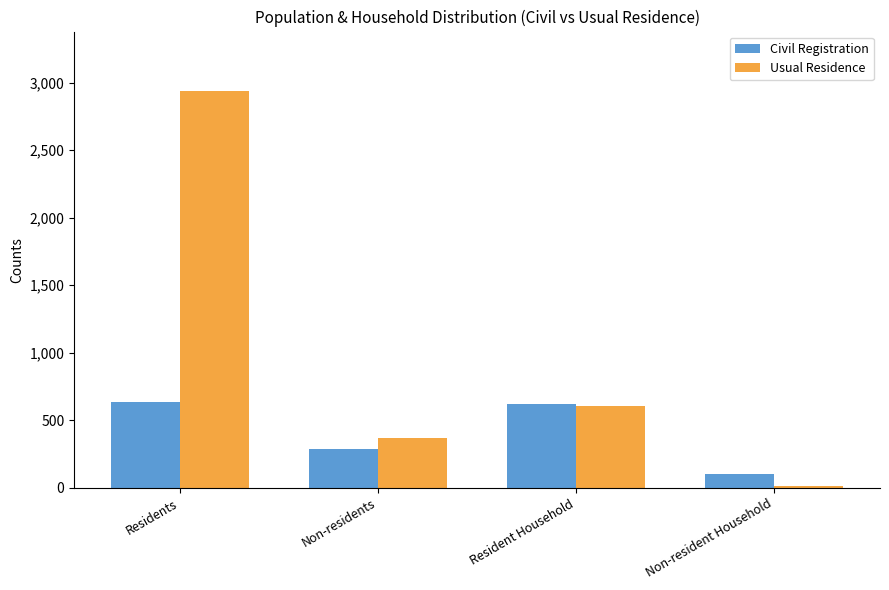

What is the difference between the Usual Residence values at Non-resident Household and Non-residents?

357